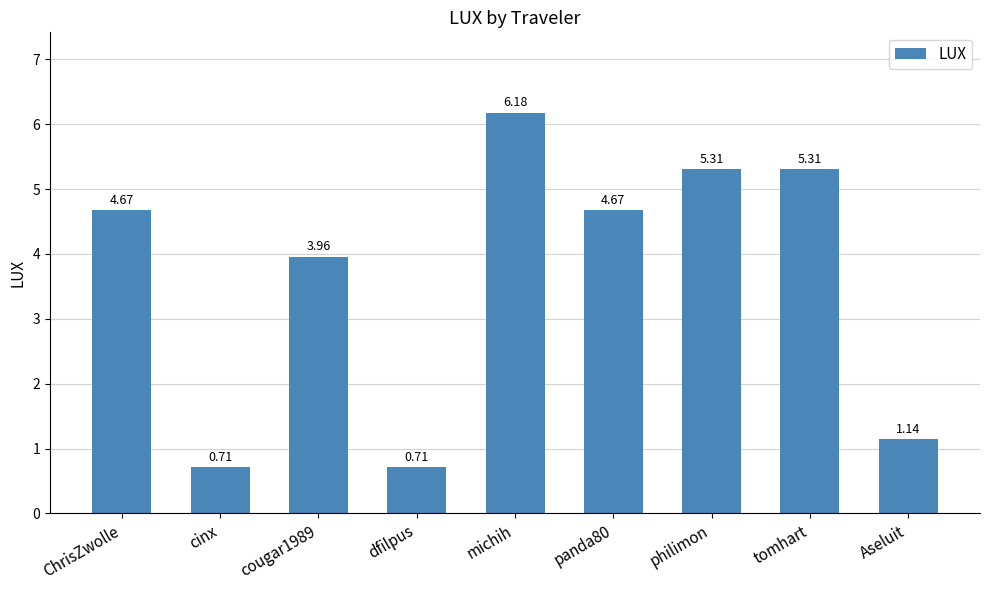

Which label corresponds to the largest value in the chart?

michih